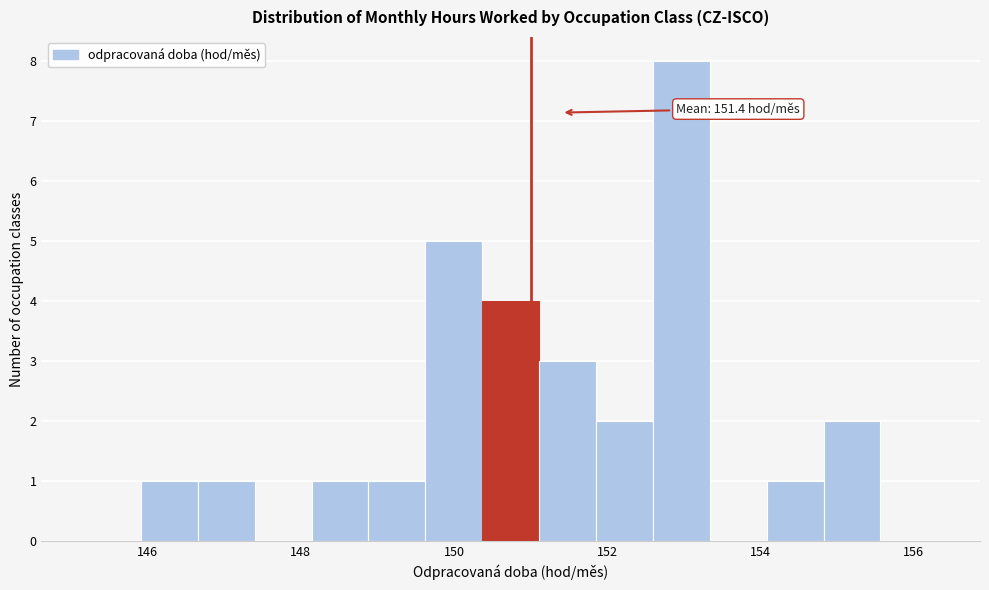

Read against the x-axis, roughly where is the centre of the tallest bar?

153.0